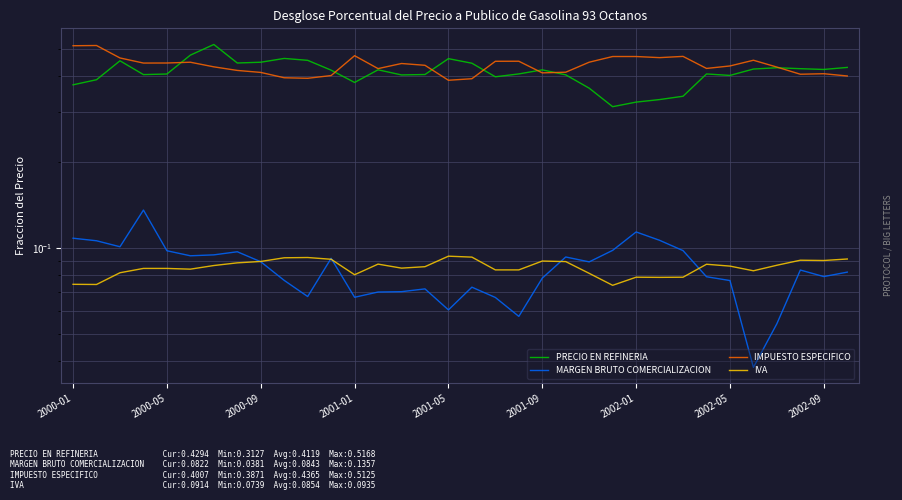

Read the MARGEN BRUTO COMERCIALIZACION value at 22.

0.1